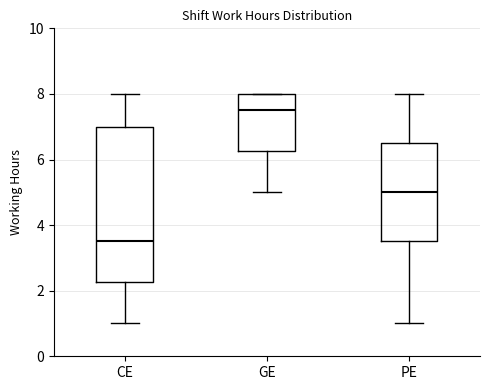

Reading left to right, read every box against the y-axis: the position of its median line, the range the box covers, and the ends of its whiskers. The values are not printed on the chart, so give them approximately, as read against the axis.

CE: median 3.6, box 2.2 to 7.0, whiskers 1.0 to 8.0
GE: median 7.6, box 6.2 to 8.0, whiskers 5.0 to 8.0
PE: median 5.0, box 3.6 to 6.6, whiskers 1.0 to 8.0